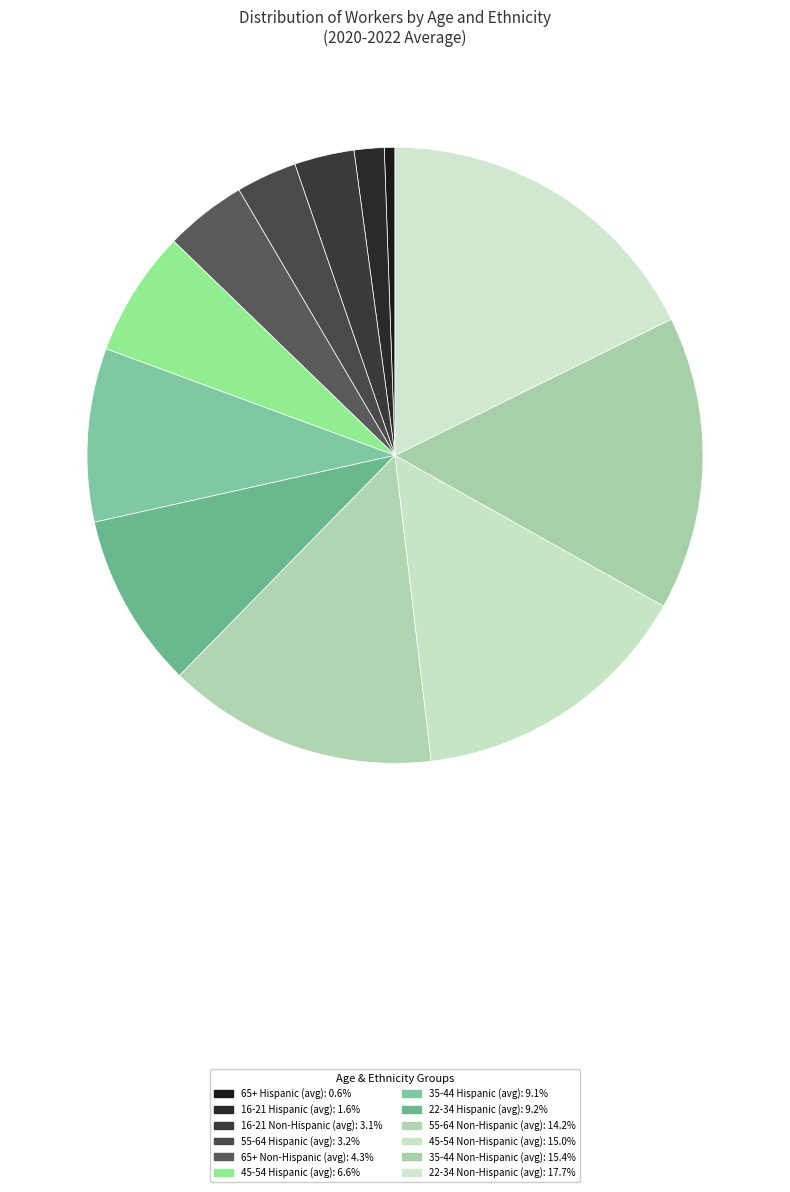

To the nearest percent, what is the difference between the 35-44 Hispanic (avg) and 45-54 Hispanic (avg) slice percentages?

2%